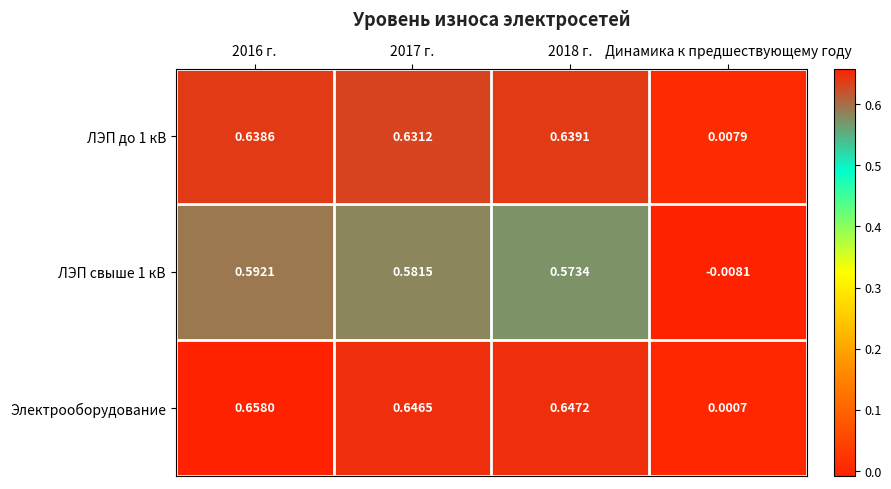

Which series has the largest total across all categories?

Электрооборудование